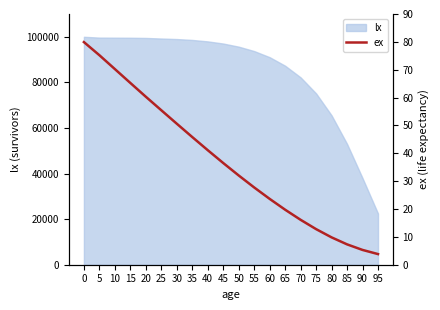

Which category has the lowest value across all series?

95